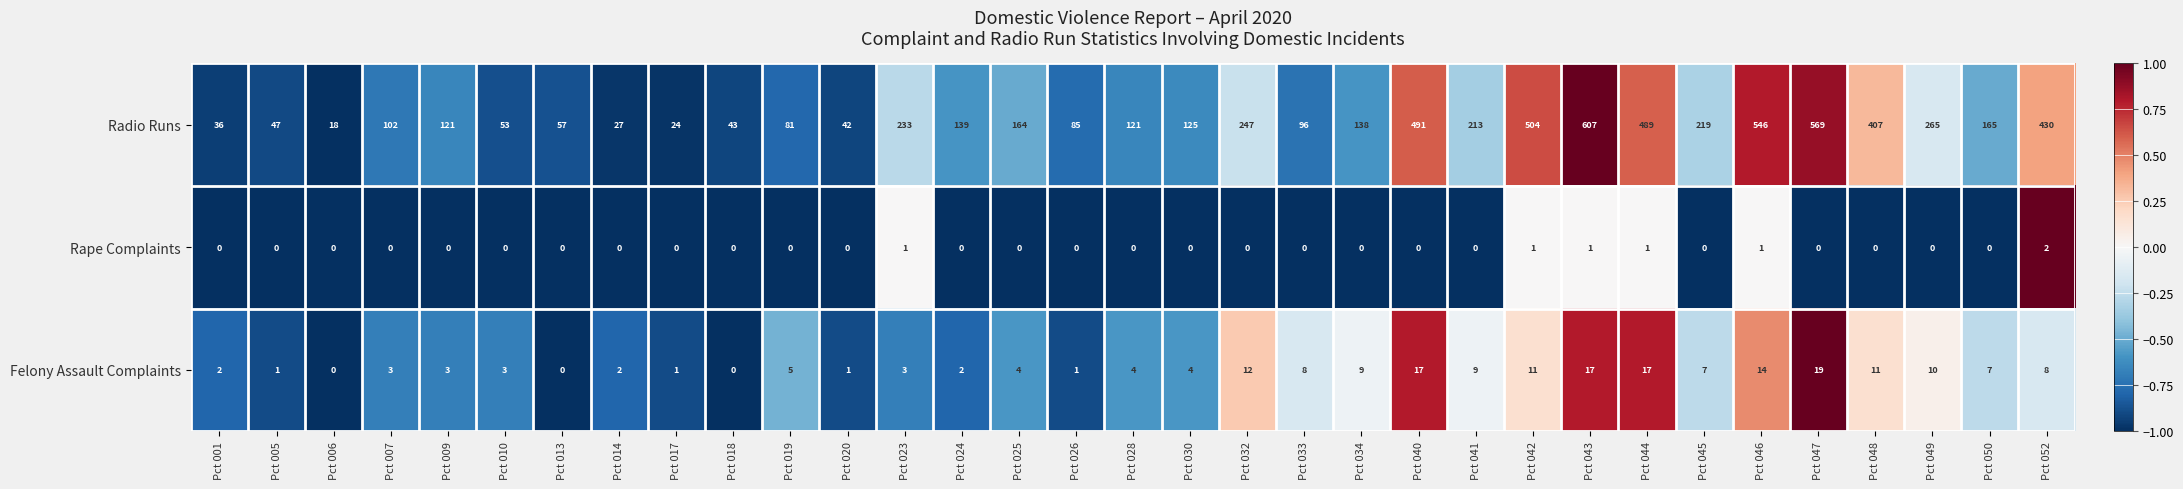

At which label does Felony Assault Complaints first exceed 4?

Pct 019